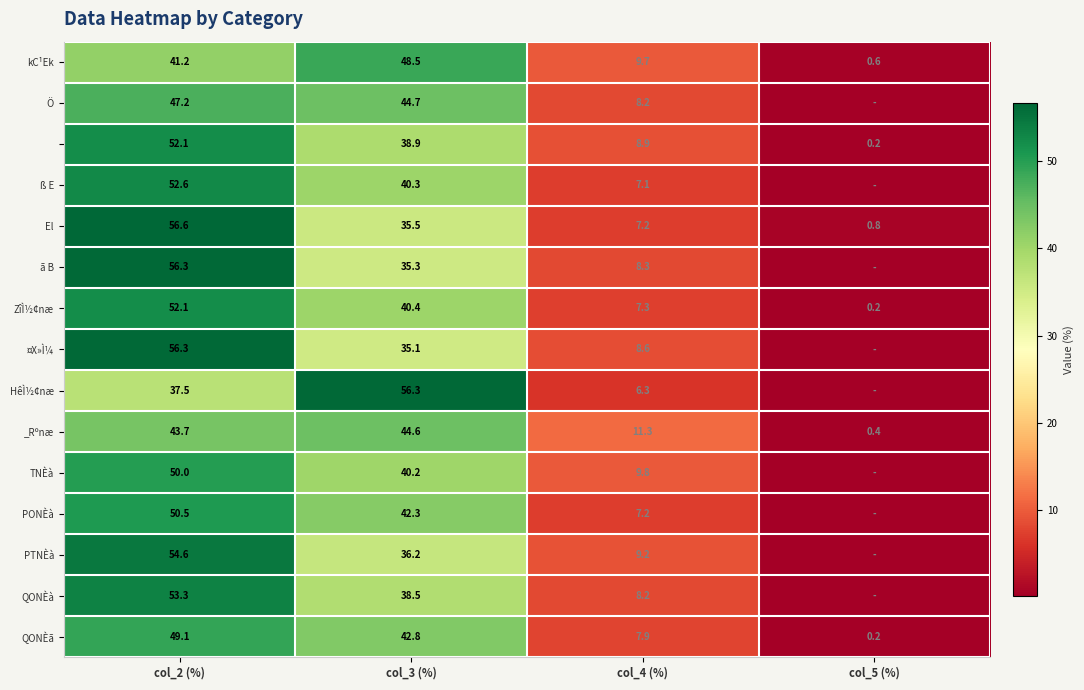

At which category is the sum across all series the highest?

col_2 (%)